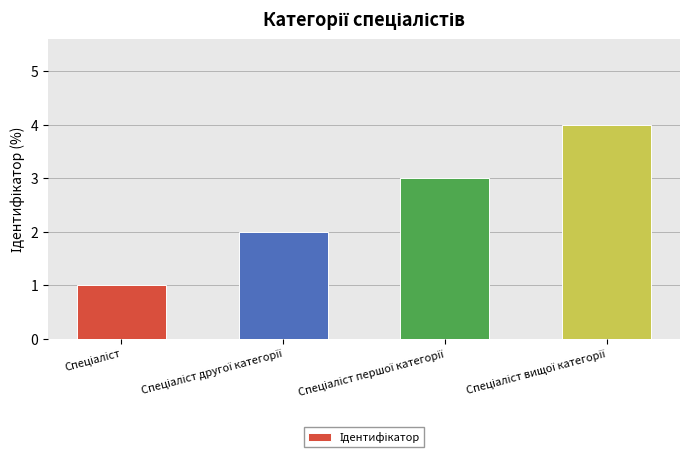

What is the difference between the maximum and minimum values?

3